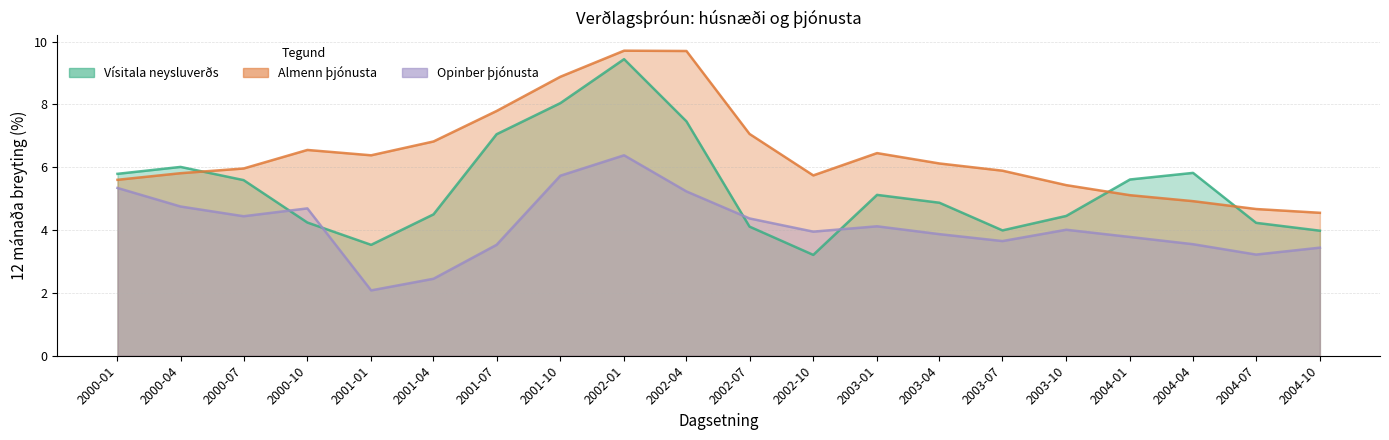

Where is the first local maximum for Almenn þjónusta?

2000-10